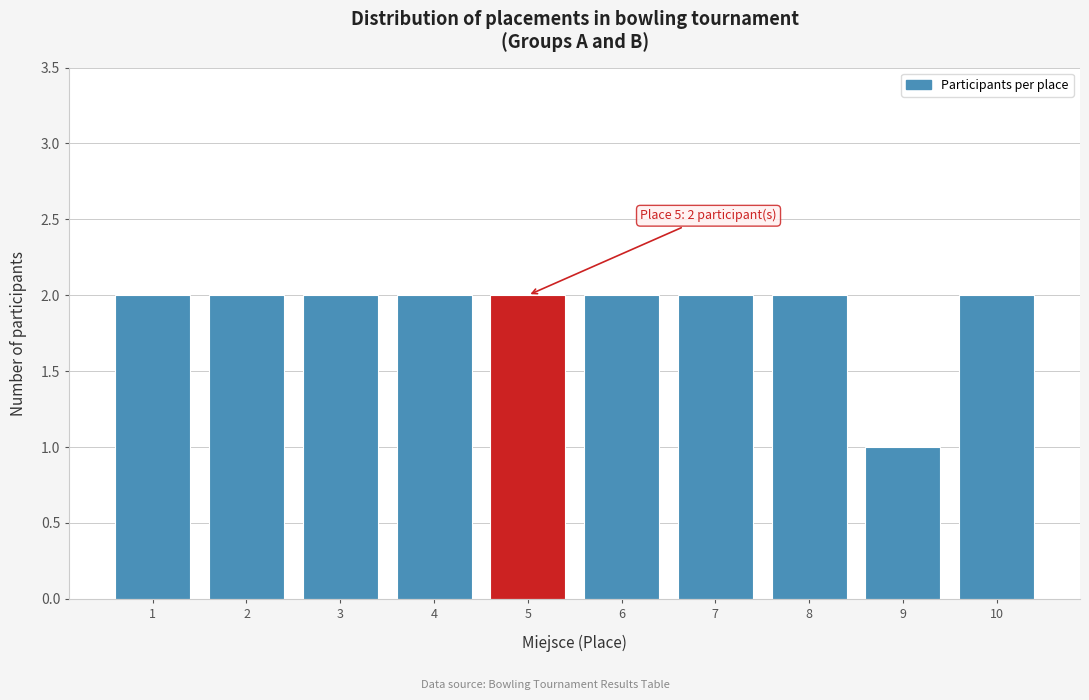

Reading left to right, what are all the values shown in this chart?

2	2	2	2	2	2	2	2	1	2